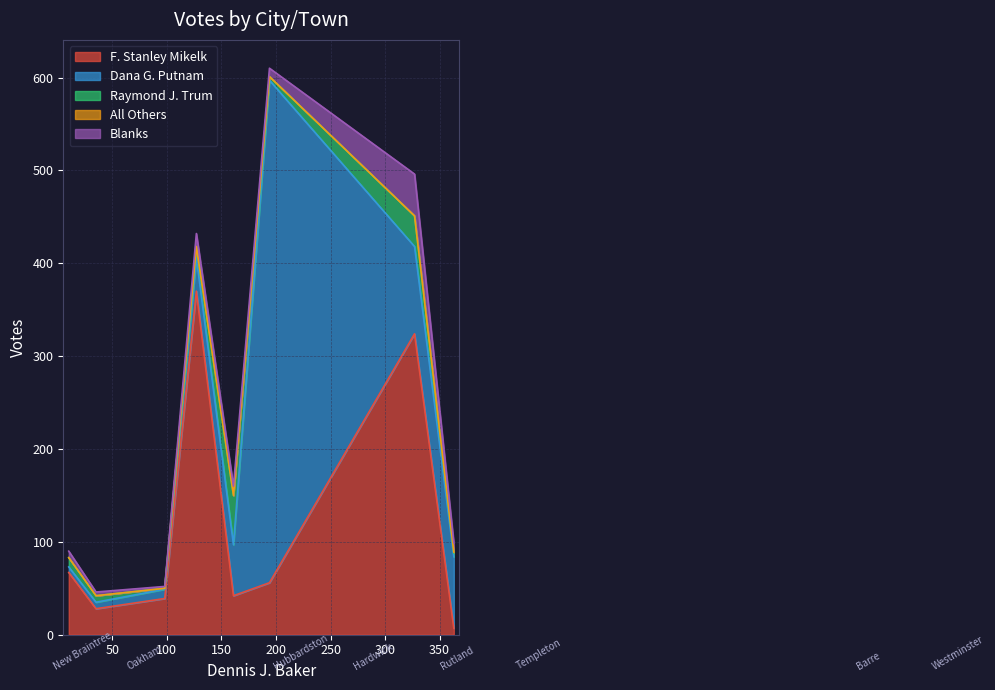

What is the sum of all F. Stanley Mikelk values?

933